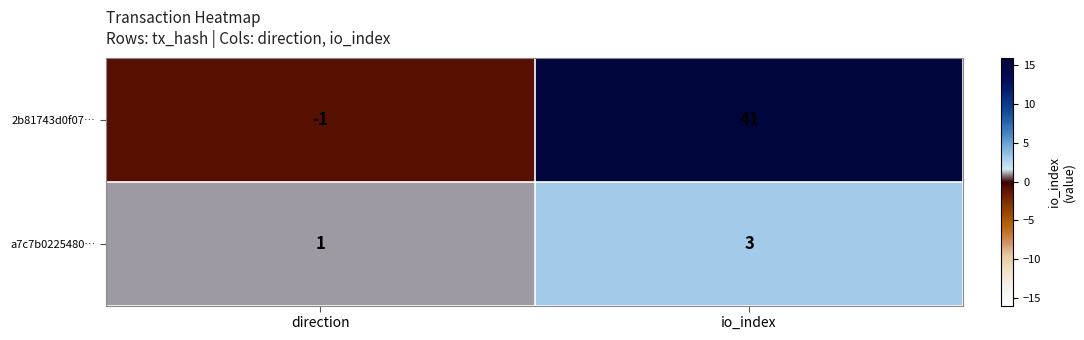

At which category is the sum across all series the highest?

io_index